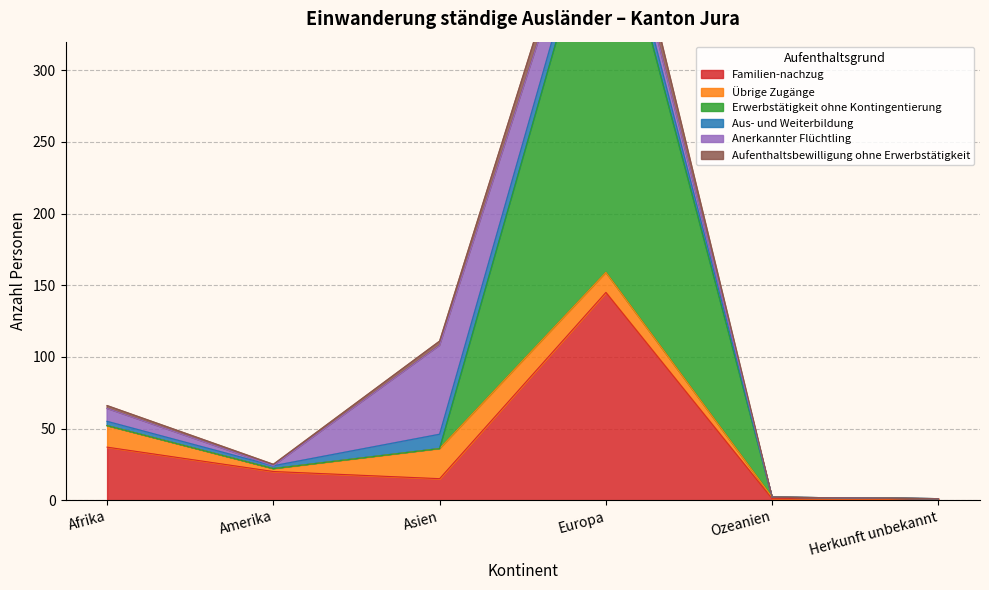

What is the label of the 4th point from the left?

Europa